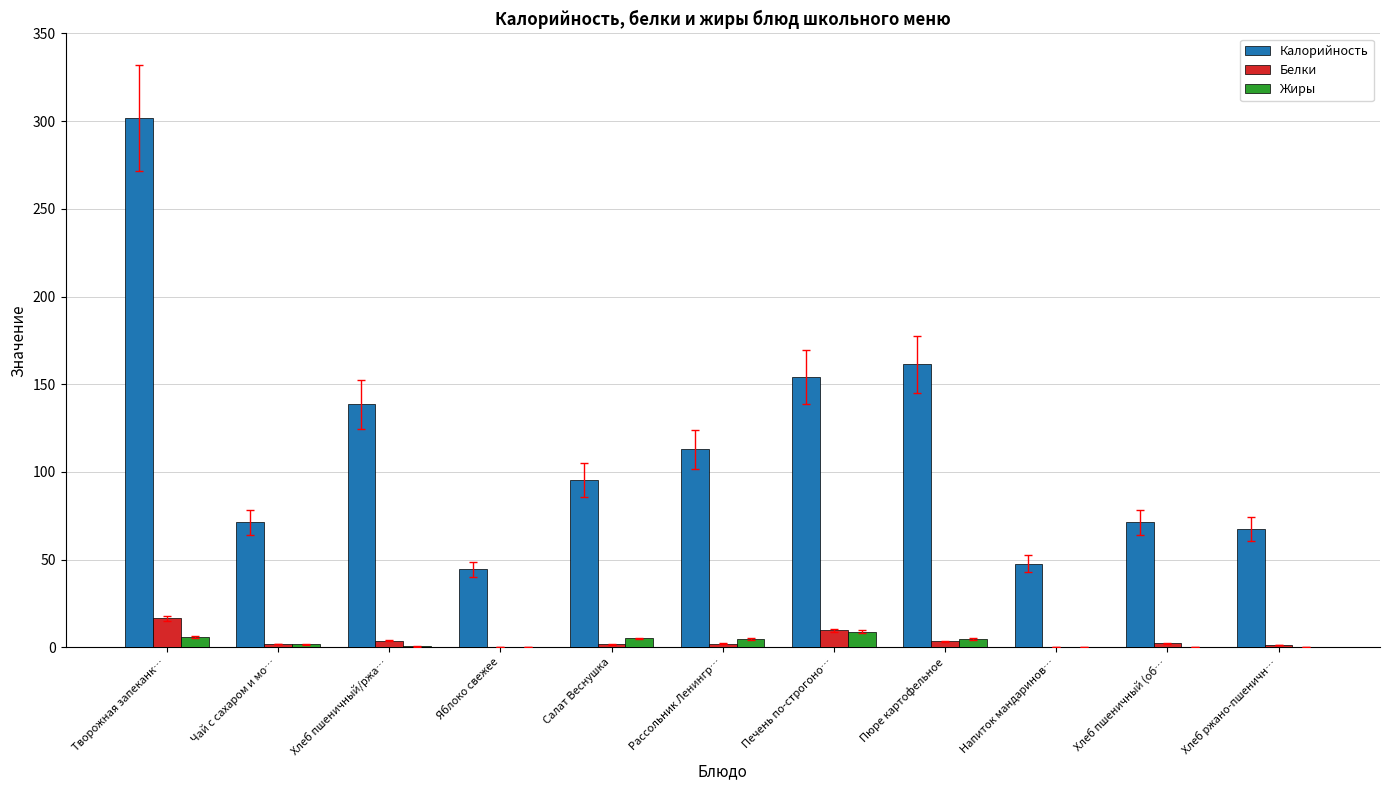

Between Печень по-строгоно… and Хлеб ржано-пшеничн…, which series saw the biggest shift?

Калорийность